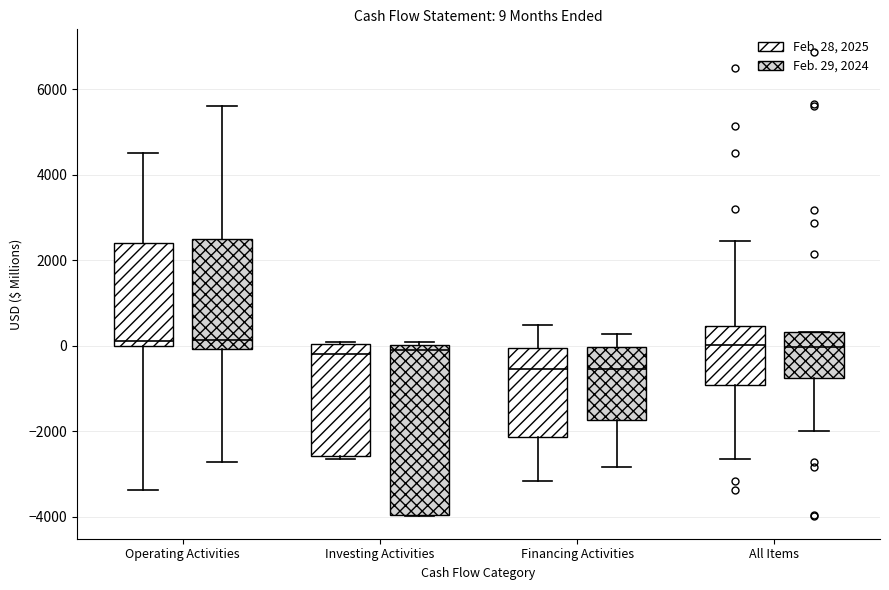

Comparing the boxes themselves (not the whiskers), which one is the tallest?

Investing Activities (Feb. 29, 2024)